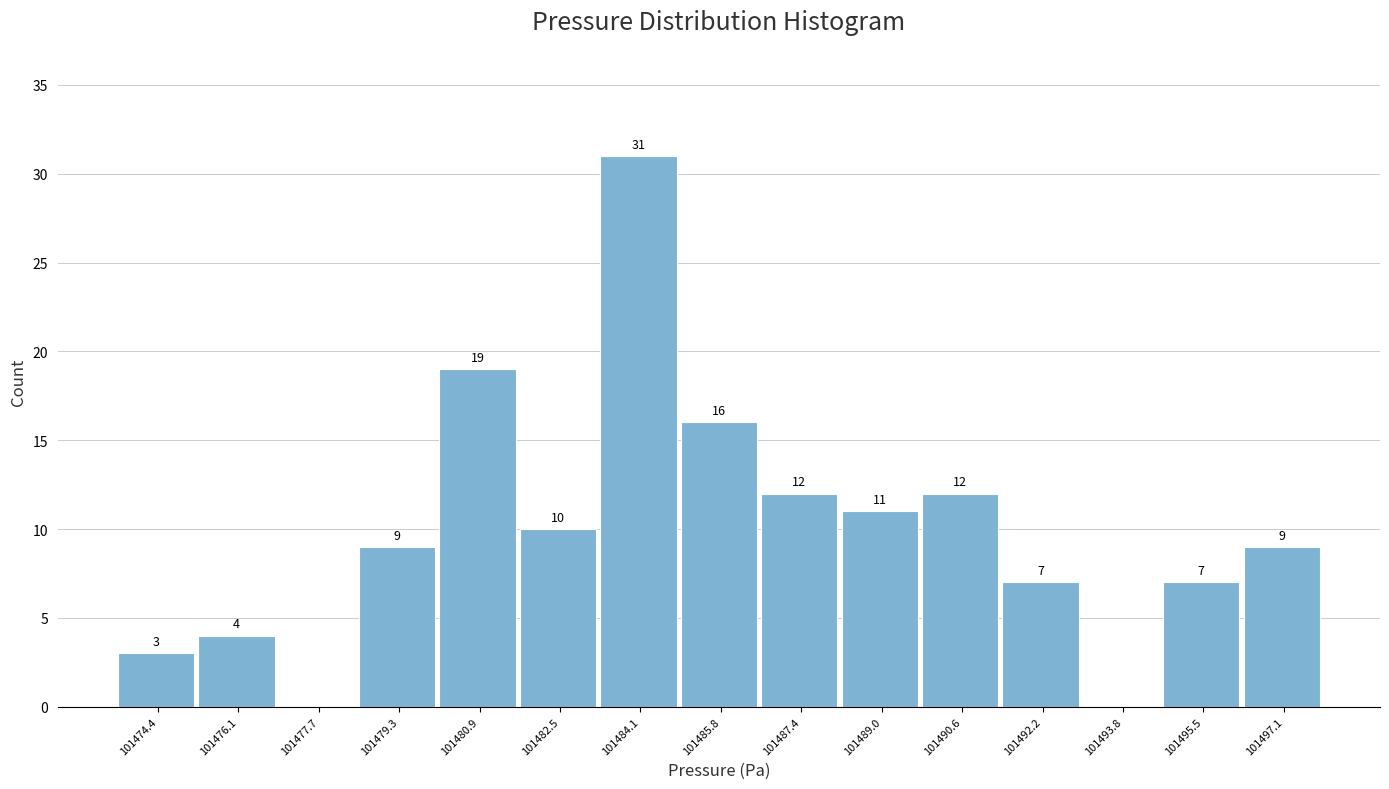

Over which range of the x-axis is the bar tallest?

101483.4 to 101485.0